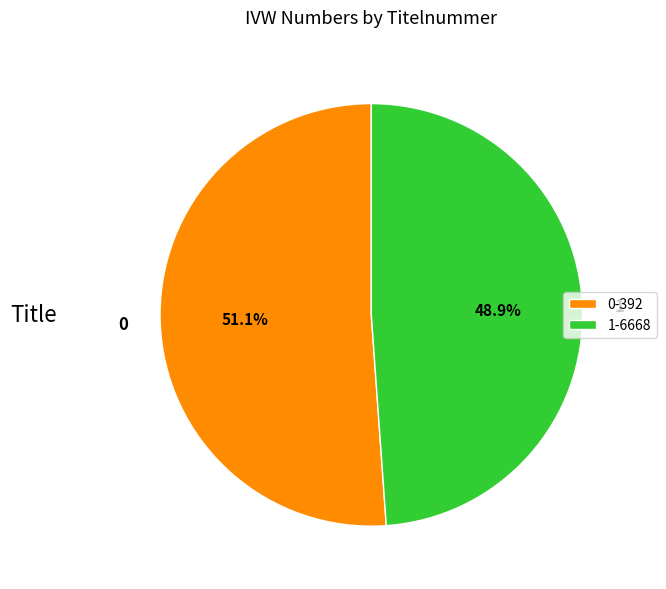

Approximately how many times larger is the value at 0 compared to 1?

1.0